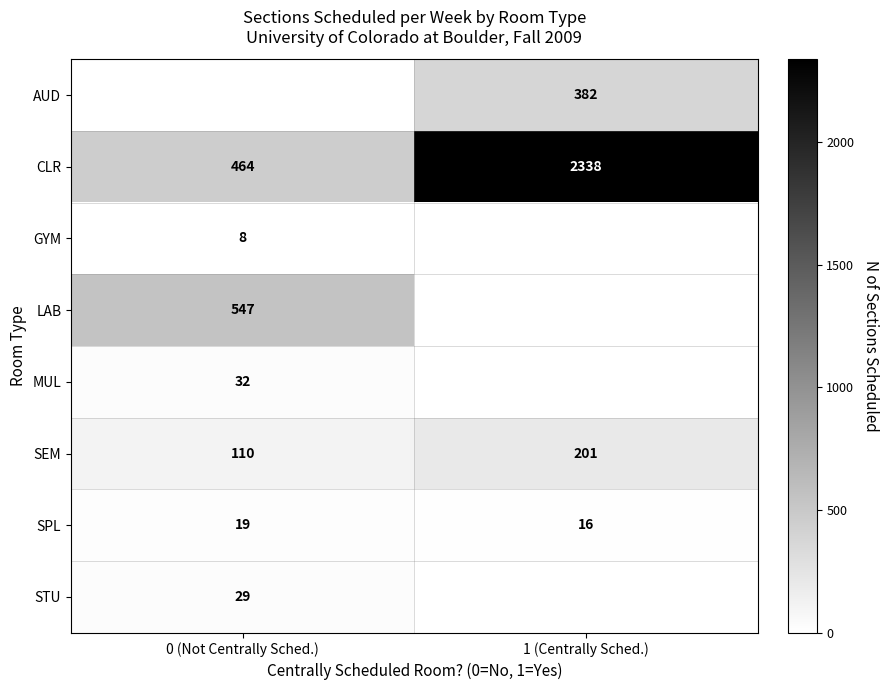

What is the difference between the maximum and minimum values in the SPL series?

3